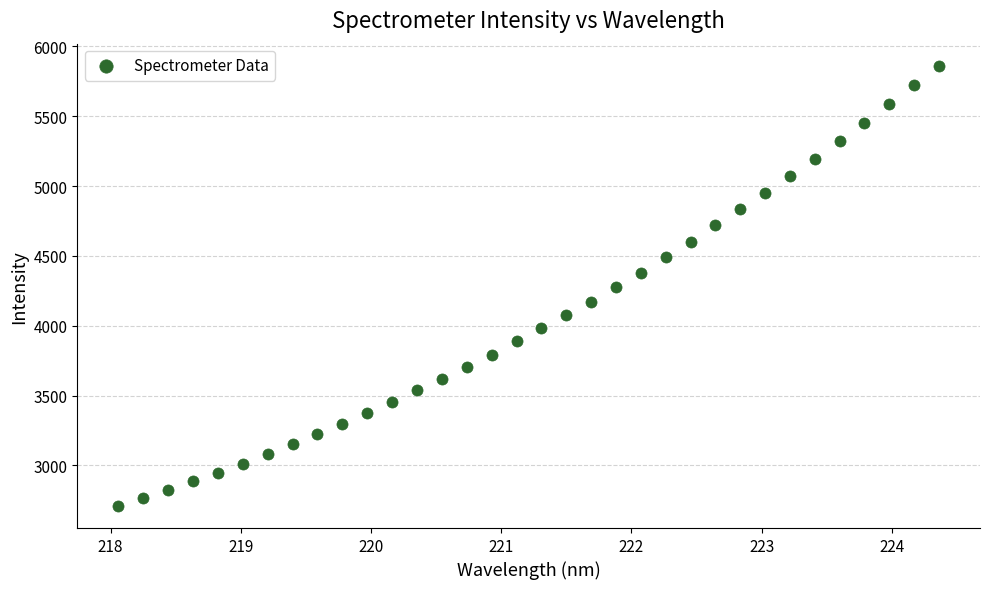

What is the range of Y values (max minus min)?

3152.4